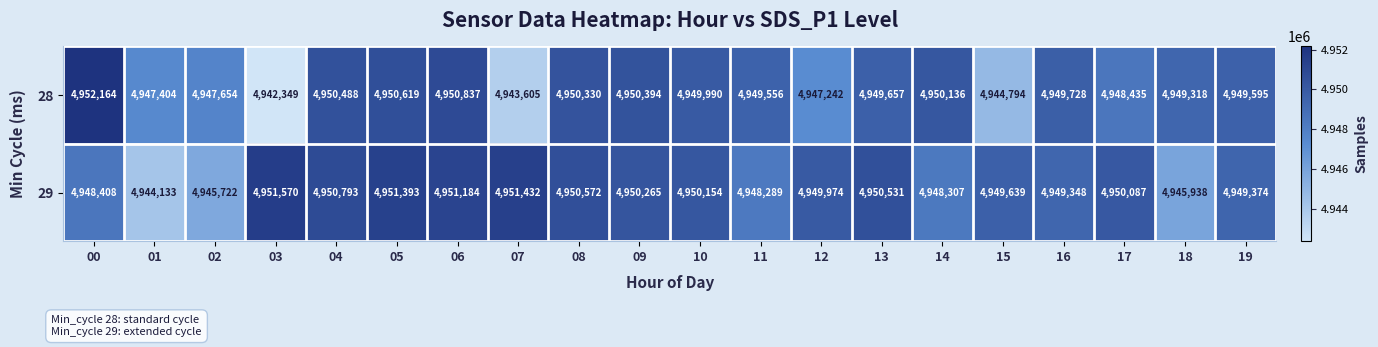

What is the difference between the second highest and minimum values in the 28 series?

8488